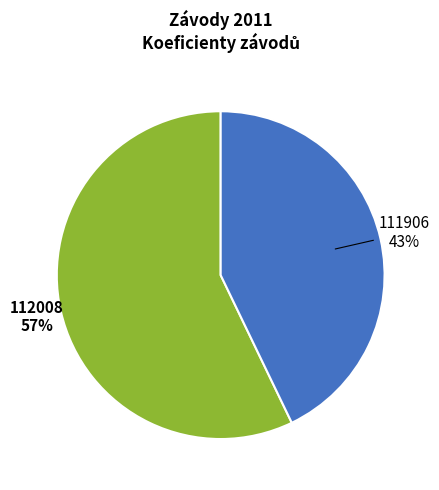

Is there any slice that represents more than half of the pie?

Yes